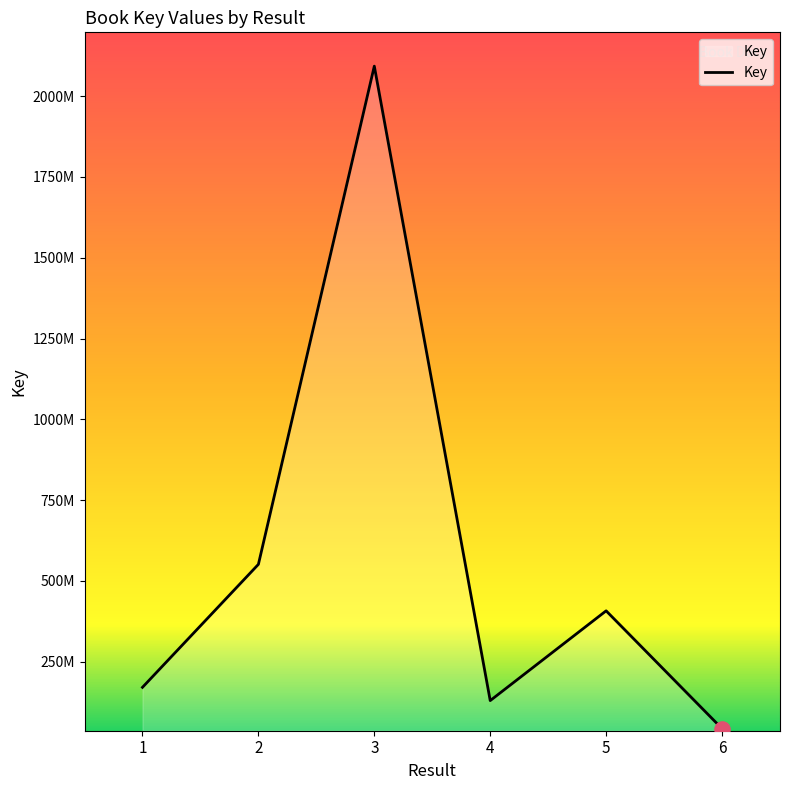

Between 3 and 5, which is larger?

3